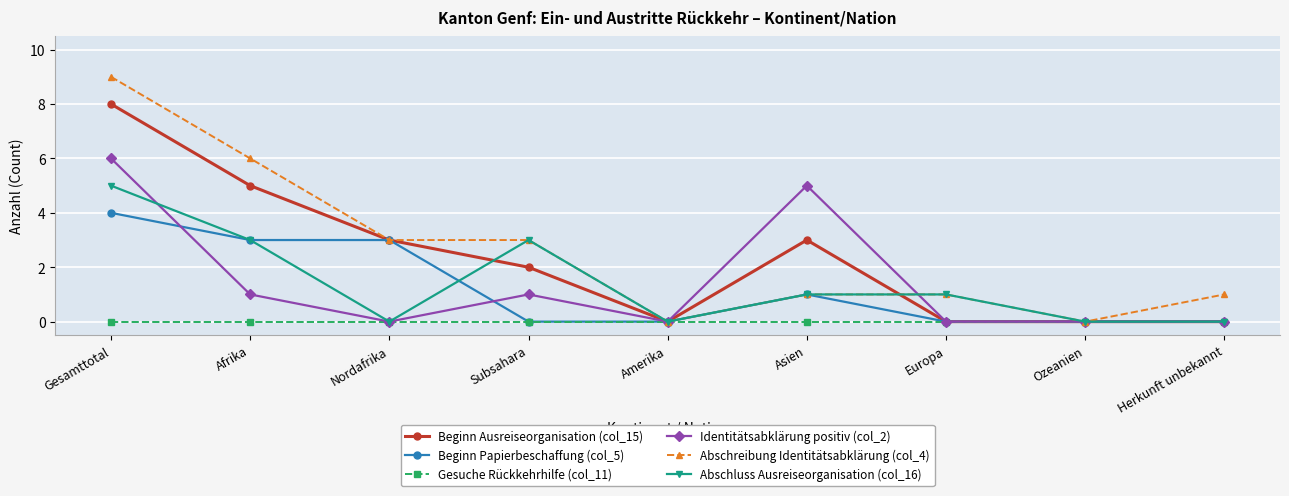

Reading right to left, what are all the values shown in this chart?

Beginn Ausreiseorganisation (col_15): 0	0	0	3	0	2	3	5	8
Beginn Papierbeschaffung (col_5): 0	0	0	1	0	0	3	3	4
Gesuche Rückkehrhilfe (col_11): 0	0	0	0	0	0	0	0	0
Identitätsabklärung positiv (col_2): 0	0	0	5	0	1	0	1	6
Abschreibung Identitätsabklärung (col_4): 1	0	1	1	0	3	3	6	9
Abschluss Ausreiseorganisation (col_16): 0	0	1	1	0	3	0	3	5